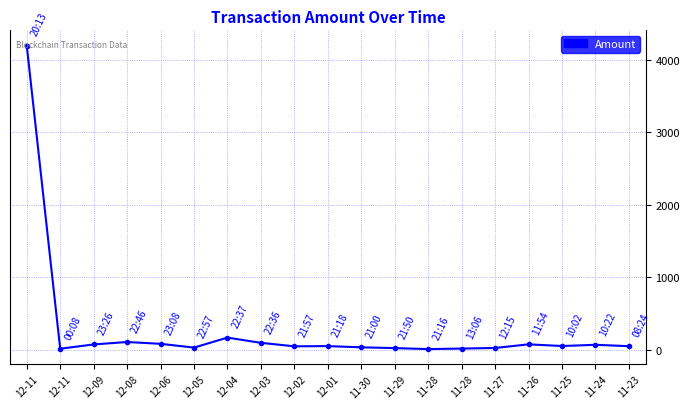

Is this an area chart (filled region under the line)?

No